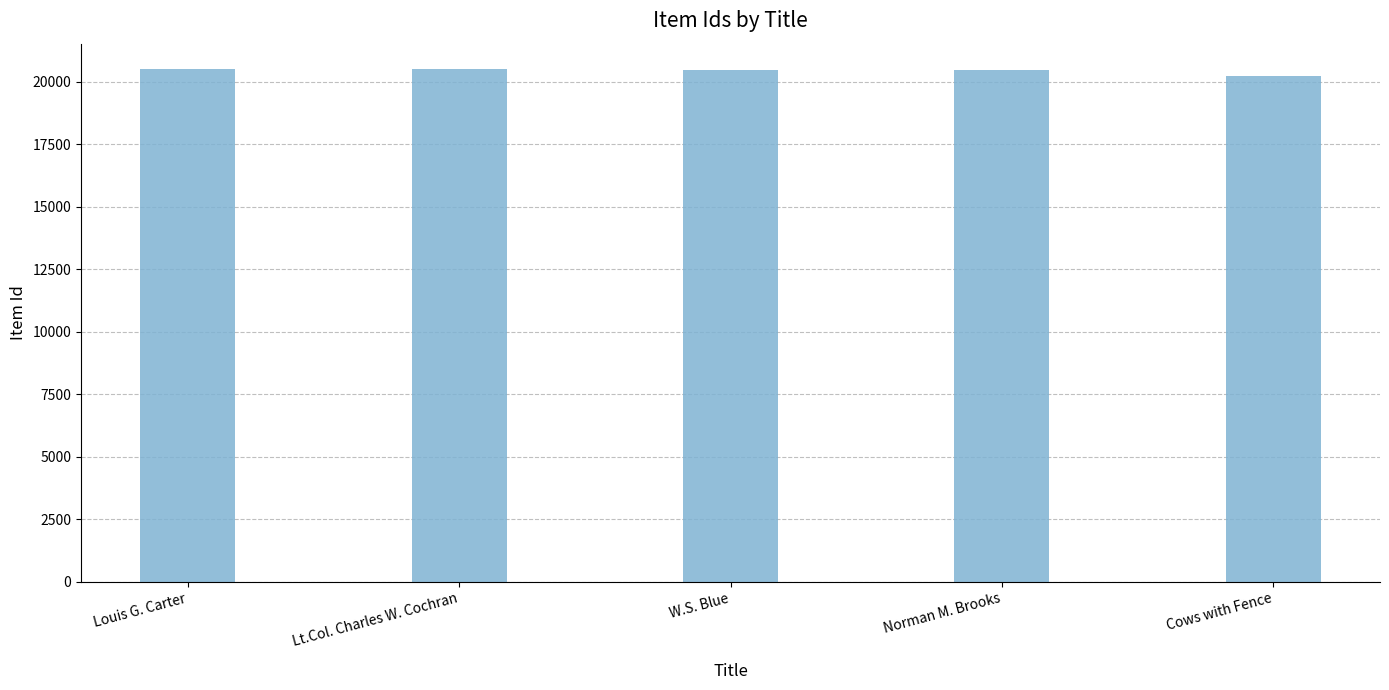

What is the maximum value shown in the chart?

20493